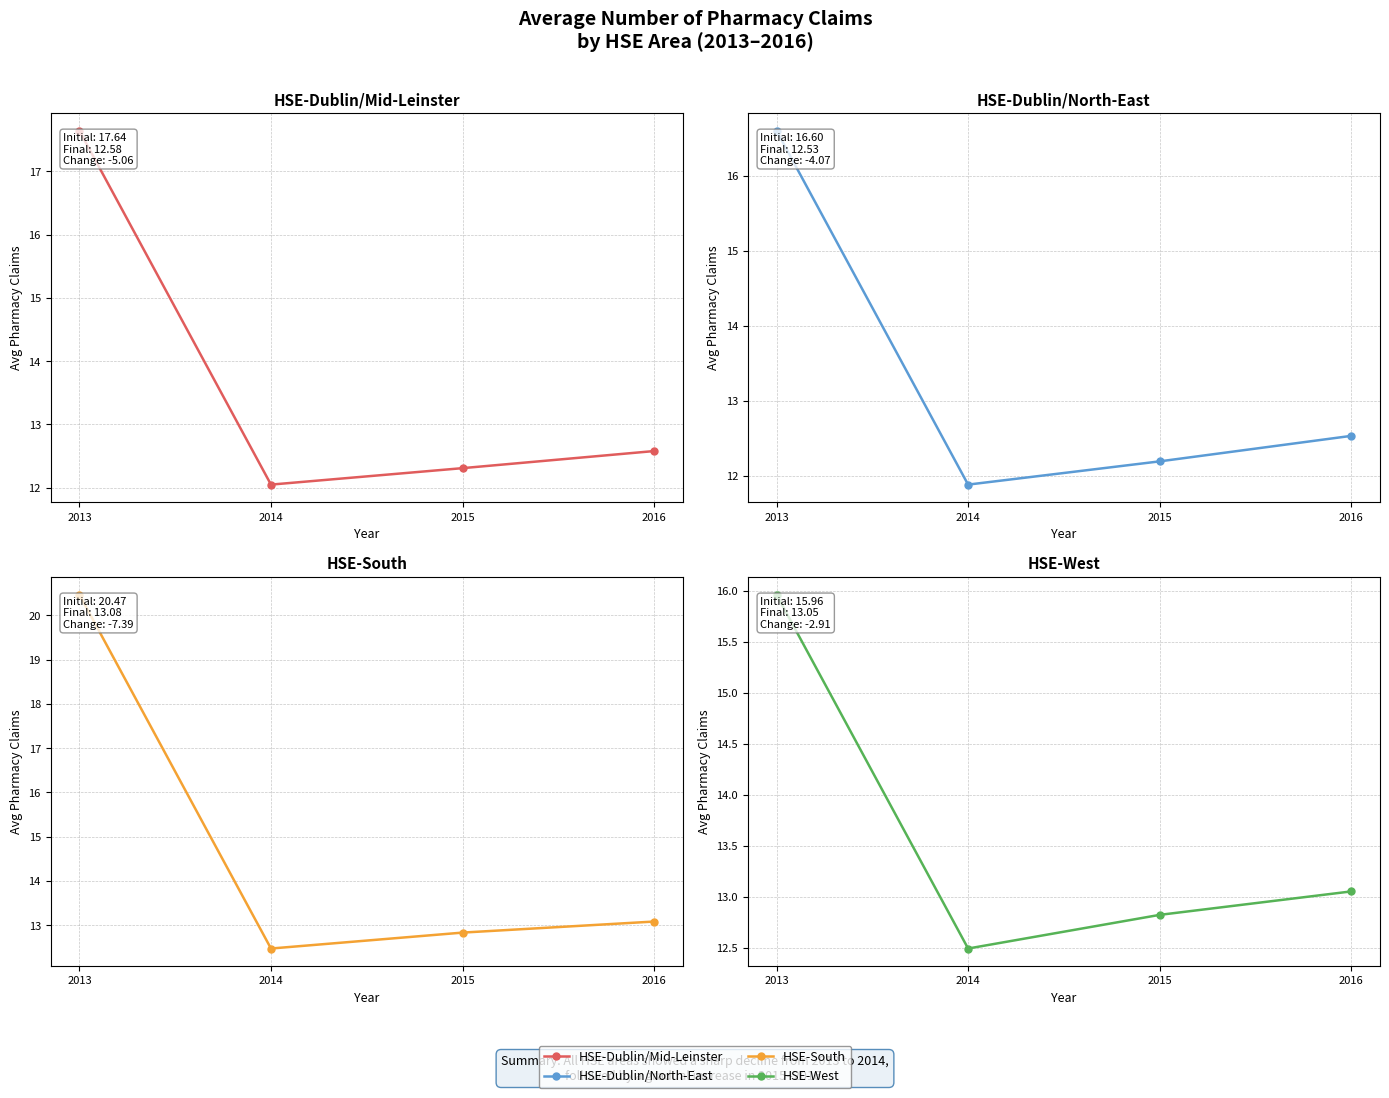

What is the sum of the HSE-Dublin/North-East values at 2016 and 2015?

24.7